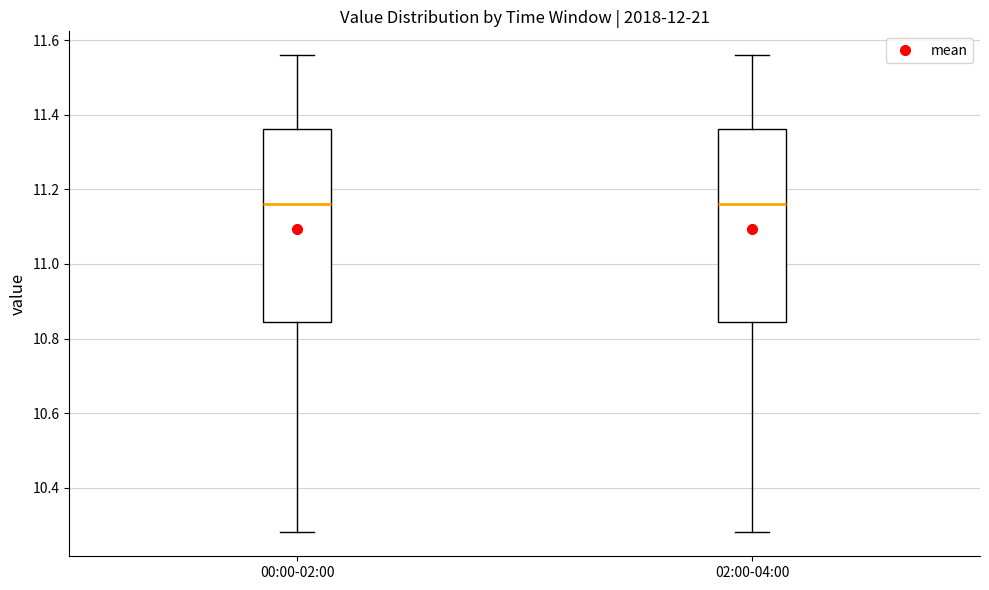

Where is the upper edge of the box for 02:00-04:00 on the y-axis? The values are not printed on the chart, so give them approximately, as read against the axis.

11.36